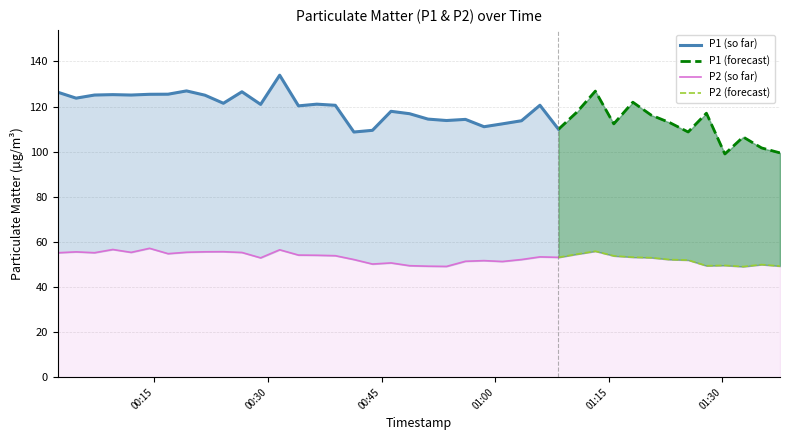

Reading left to right, list all the values displayed in this chart.

P1: 2022-12-07T00:02:14=126.3	2022-12-07T00:04:39=123.7	2022-12-07T00:07:05=125.1	2022-12-07T00:09:30=125.3	2022-12-07T00:11:55=125.1	2022-12-07T00:14:21=125.4	2022-12-07T00:16:48=125.5	2022-12-07T00:19:14=126.9	2022-12-07T00:21:40=125.0	2022-12-07T00:24:06=121.5	2022-12-07T00:26:33=126.5	2022-12-07T00:29:01=121.0	2022-12-07T00:31:32=133.9	2022-12-07T00:34:01=120.3	2022-12-07T00:36:26=121.0	2022-12-07T00:38:53=120.5	2022-12-07T00:41:20=108.7	2022-12-07T00:43:47=109.5	2022-12-07T00:46:14=117.9	2022-12-07T00:48:41=116.8	2022-12-07T00:51:07=114.4	2022-12-07T00:53:34=113.8	2022-12-07T00:56:04=114.3	2022-12-07T00:58:31=111.0	2022-12-07T01:00:56=112.3	2022-12-07T01:03:28=113.7	2022-12-07T01:05:54=120.6	2022-12-07T01:08:21=109.9	2022-12-07T01:10:47=117.5	2022-12-07T01:13:13=126.8	2022-12-07T01:15:39=112.3	2022-12-07T01:18:10=121.9	2022-12-07T01:20:36=116.2	2022-12-07T01:23:02=112.9	2022-12-07T01:25:28=108.7	2022-12-07T01:27:53=117.0	2022-12-07T01:30:19=99.0	2022-12-07T01:32:44=106.5	2022-12-07T01:35:10=101.7	2022-12-07T01:37:36=99.5
P2: 2022-12-07T00:02:14=55.1	2022-12-07T00:04:39=55.5	2022-12-07T00:07:05=55.2	2022-12-07T00:09:30=56.6	2022-12-07T00:11:55=55.3	2022-12-07T00:14:21=57.1	2022-12-07T00:16:48=54.8	2022-12-07T00:19:14=55.4	2022-12-07T00:21:40=55.6	2022-12-07T00:24:06=55.6	2022-12-07T00:26:33=55.3	2022-12-07T00:29:01=52.9	2022-12-07T00:31:32=56.5	2022-12-07T00:34:01=54.1	2022-12-07T00:36:26=54.0	2022-12-07T00:38:53=53.9	2022-12-07T00:41:20=52.1	2022-12-07T00:43:47=50.1	2022-12-07T00:46:14=50.6	2022-12-07T00:48:41=49.4	2022-12-07T00:51:07=49.2	2022-12-07T00:53:34=49.1	2022-12-07T00:56:04=51.4	2022-12-07T00:58:31=51.7	2022-12-07T01:00:56=51.3	2022-12-07T01:03:28=52.1	2022-12-07T01:05:54=53.3	2022-12-07T01:08:21=53.1	2022-12-07T01:10:47=54.5	2022-12-07T01:13:13=55.9	2022-12-07T01:15:39=53.8	2022-12-07T01:18:10=53.2	2022-12-07T01:20:36=53.0	2022-12-07T01:23:02=52.1	2022-12-07T01:25:28=51.9	2022-12-07T01:27:53=49.4	2022-12-07T01:30:19=49.5	2022-12-07T01:32:44=49.0	2022-12-07T01:35:10=49.9	2022-12-07T01:37:36=49.2